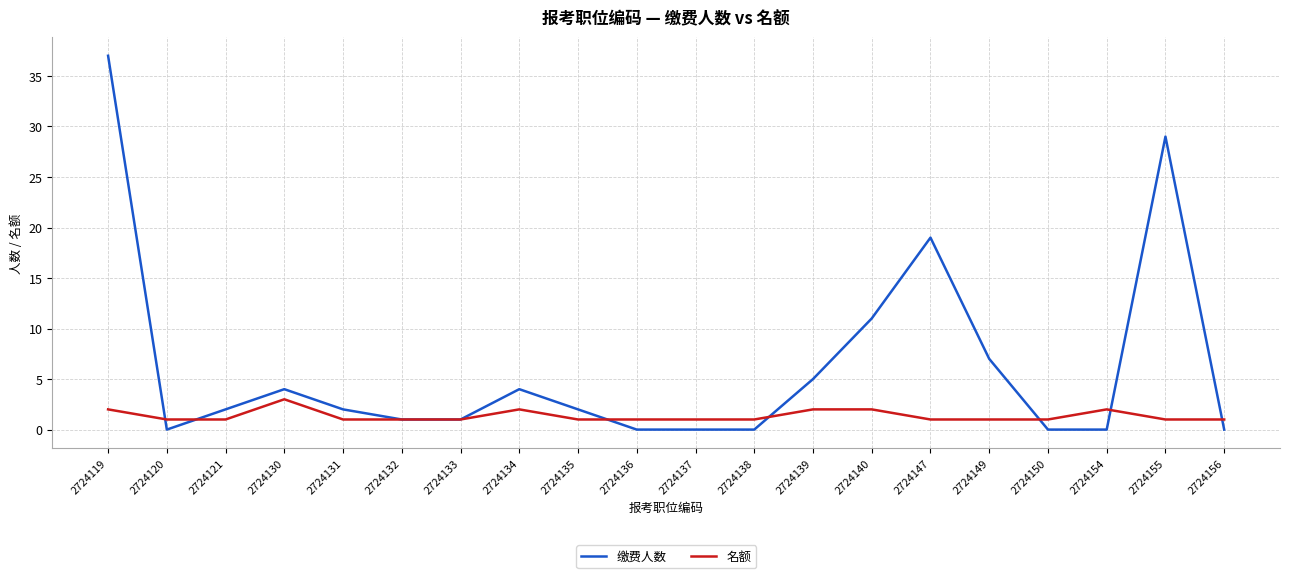

Which series has the largest range (max minus min)?

缴费人数